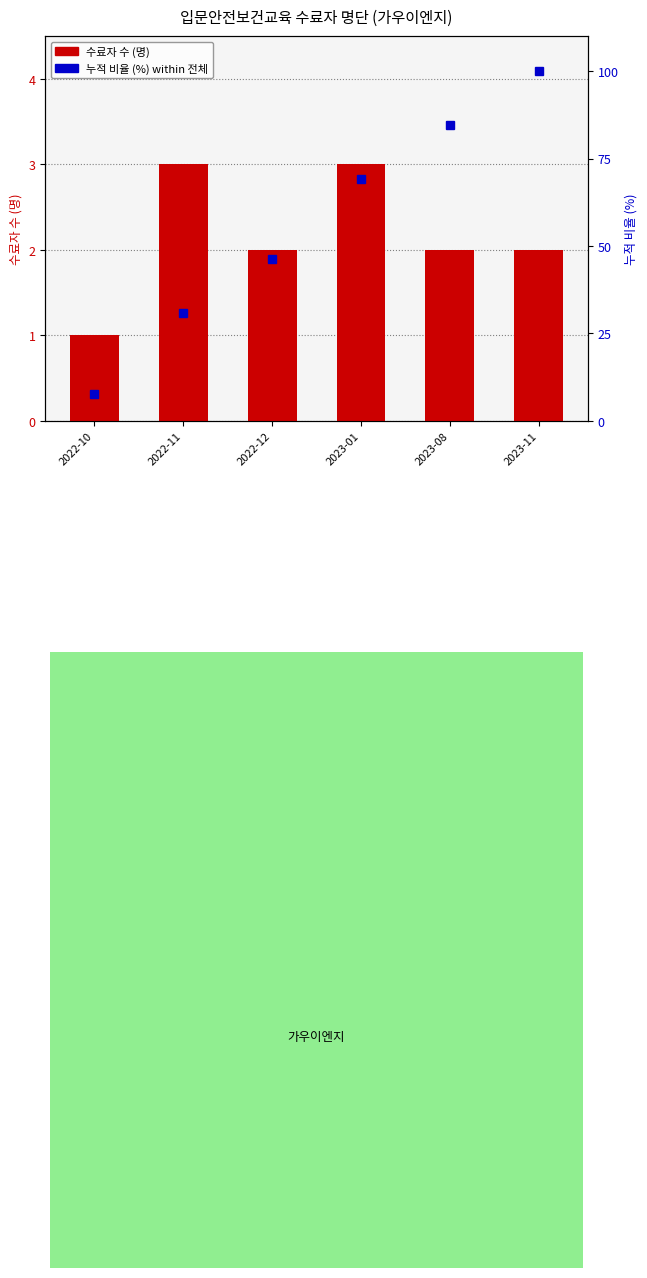

What is the minimum value shown in the chart?

1.0